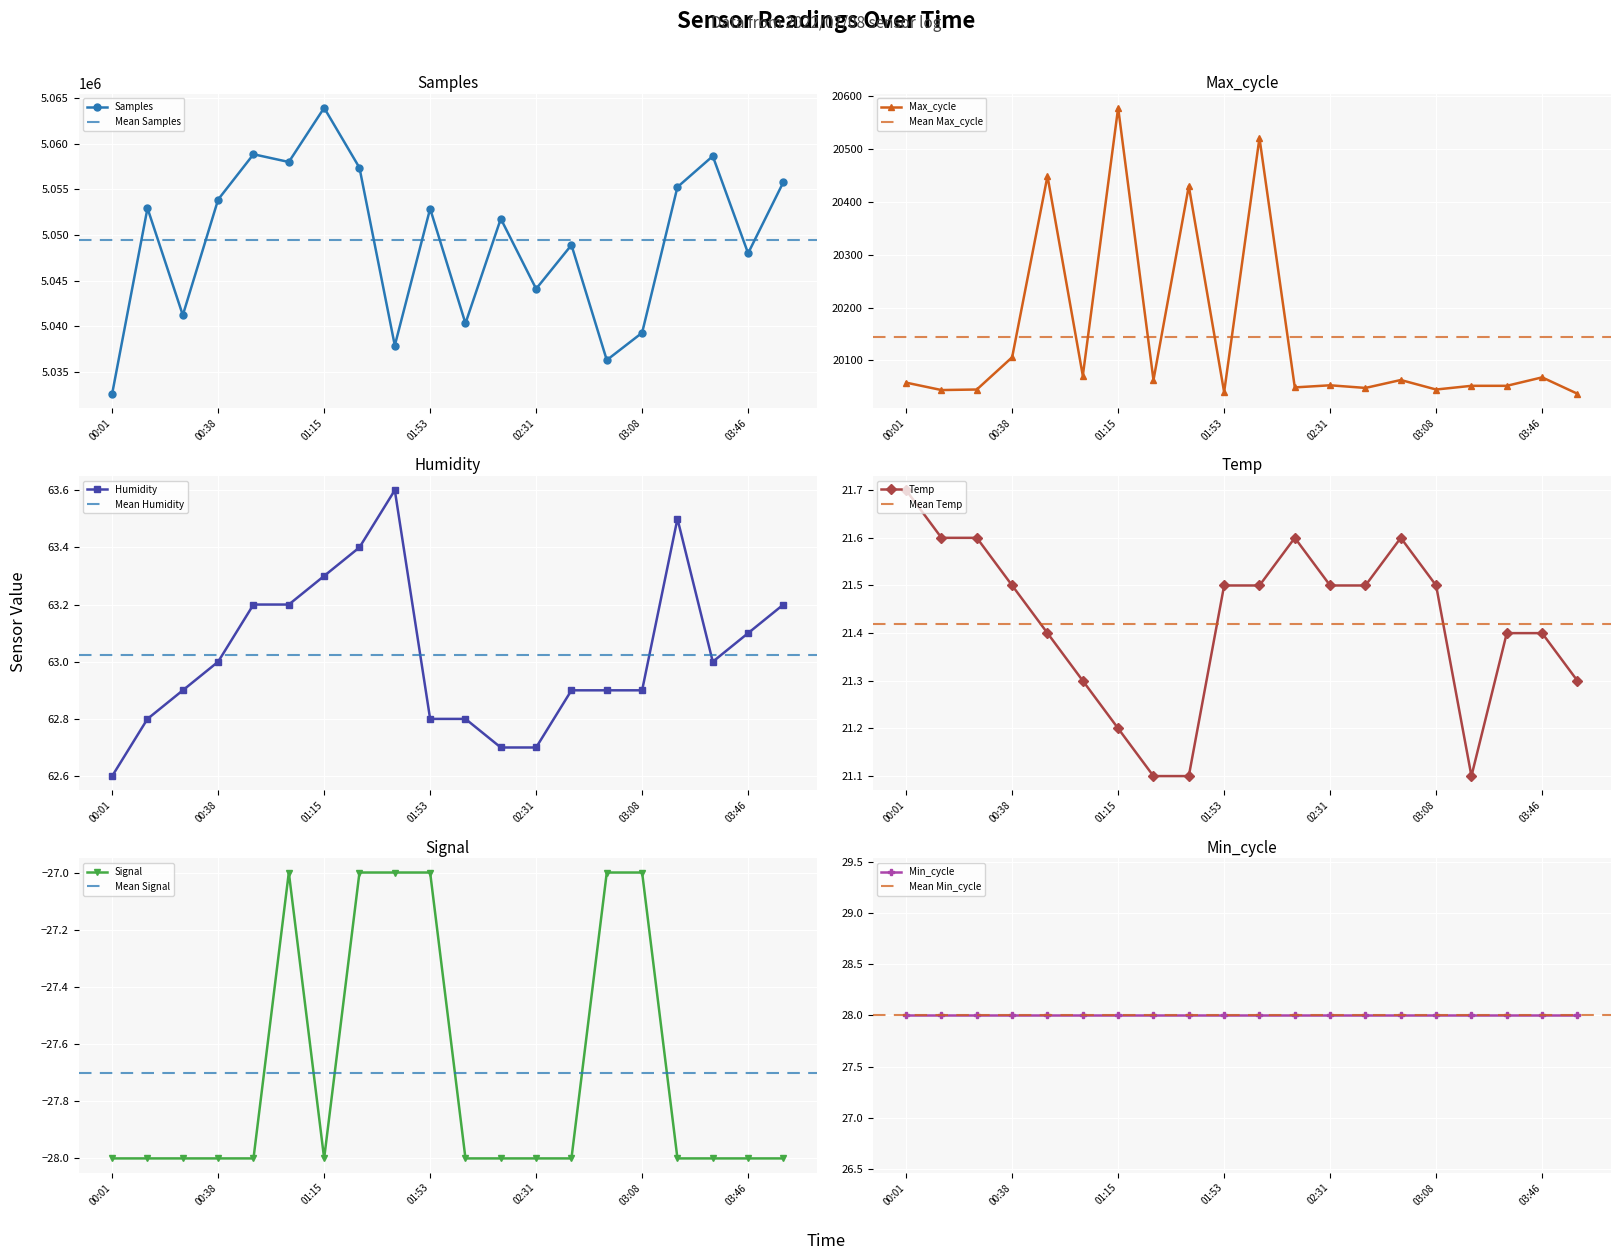

Where does the Max_cycle series first go above 20058?

00:38